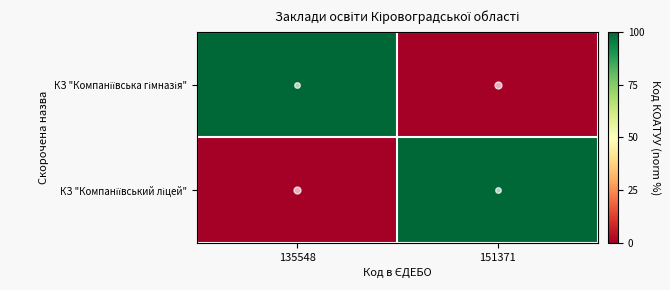

Count the number of data series in this chart.

2